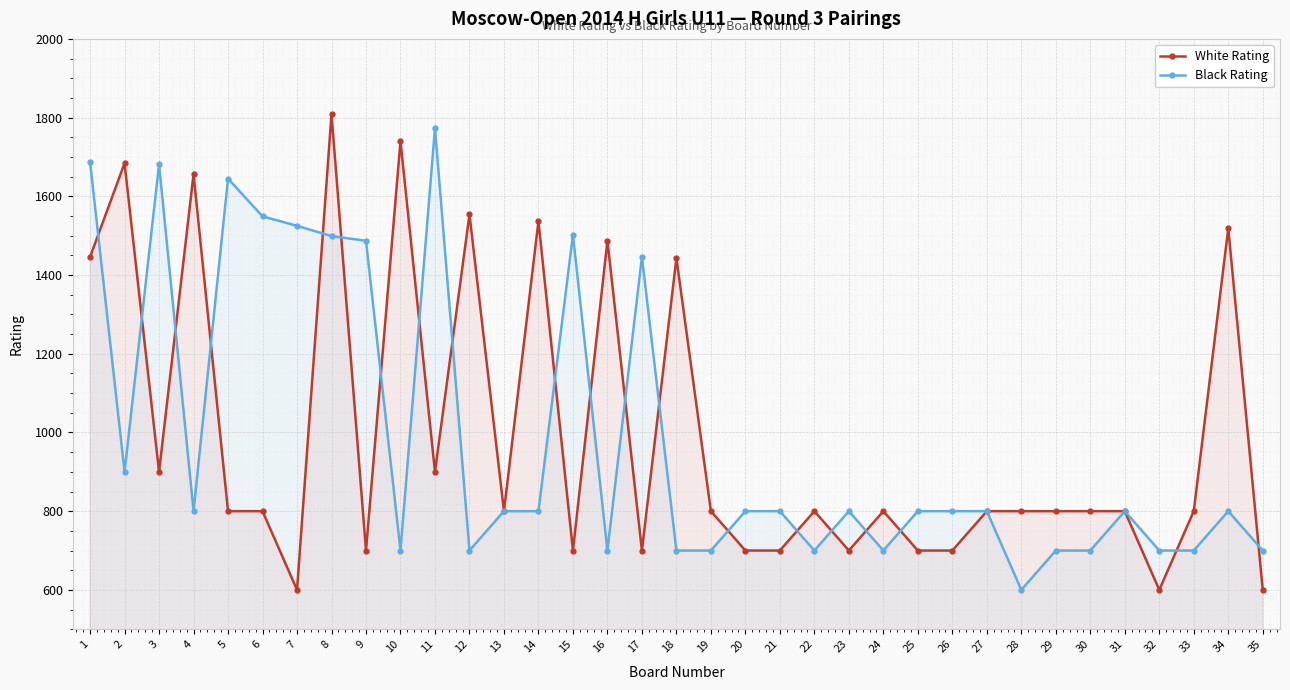

At which category is the sum across all series the highest?

8